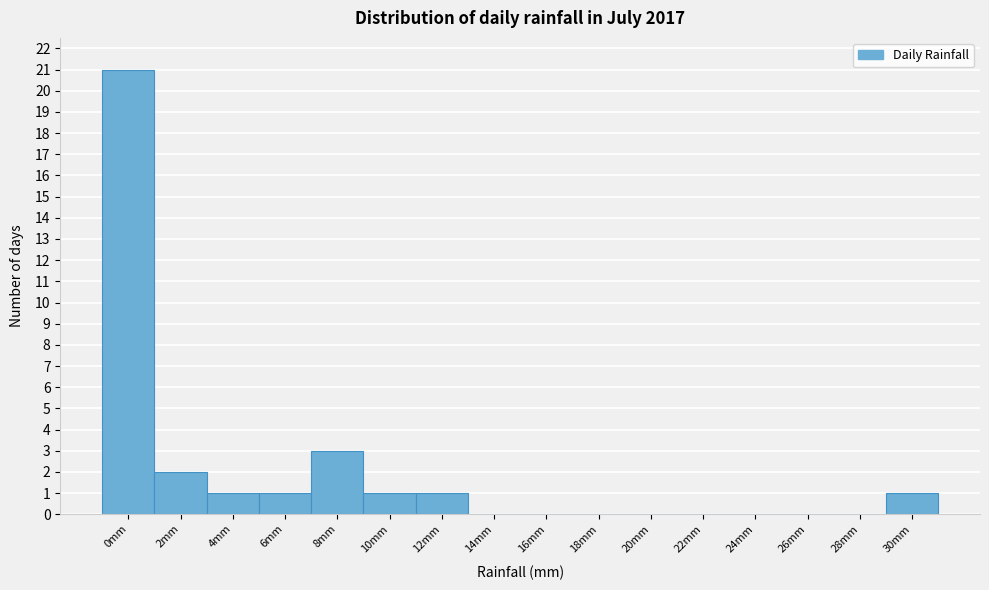

Reading right to left, what are all the values shown in this chart?

30mm=1	28mm=0	26mm=0	24mm=0	22mm=0	20mm=0	18mm=0	16mm=0	14mm=0	12mm=1	10mm=1	8mm=3	6mm=1	4mm=1	2mm=2	0mm=21